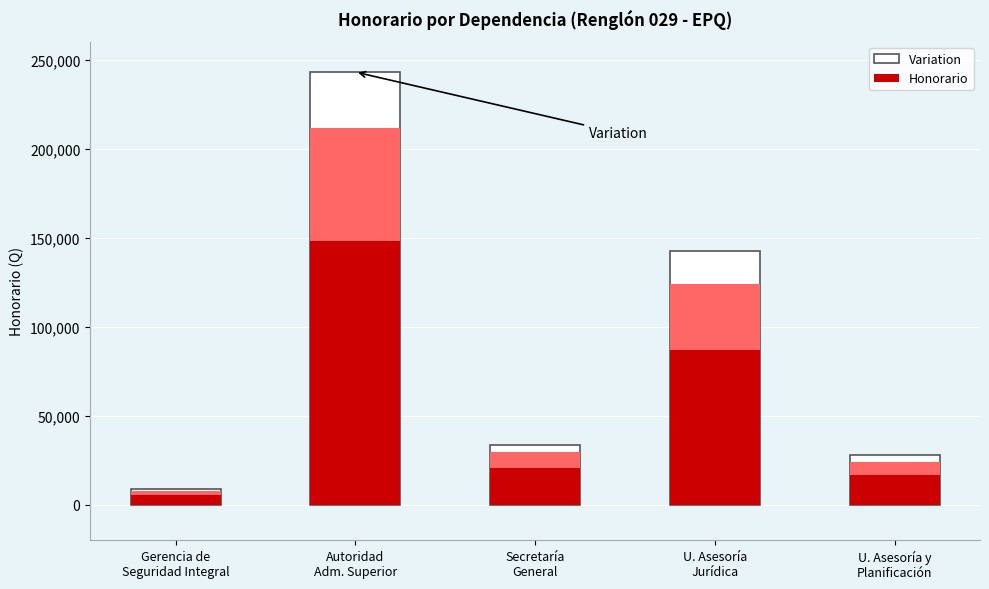

Reading left to right, extract all data points from this chart.

Variation: Gerencia de
Seguridad Integral=8625.0	Autoridad
Adm. Superior=242995.0	Secretaría
General=33695.0	U. Asesoría
Jurídica=142600.0	U. Asesoría y
Planificación=27600.0
Honorario: Gerencia de
Seguridad Integral=7500.0	Autoridad
Adm. Superior=211300.0	Secretaría
General=29300.0	U. Asesoría
Jurídica=124000.0	U. Asesoría y
Planificación=24000.0